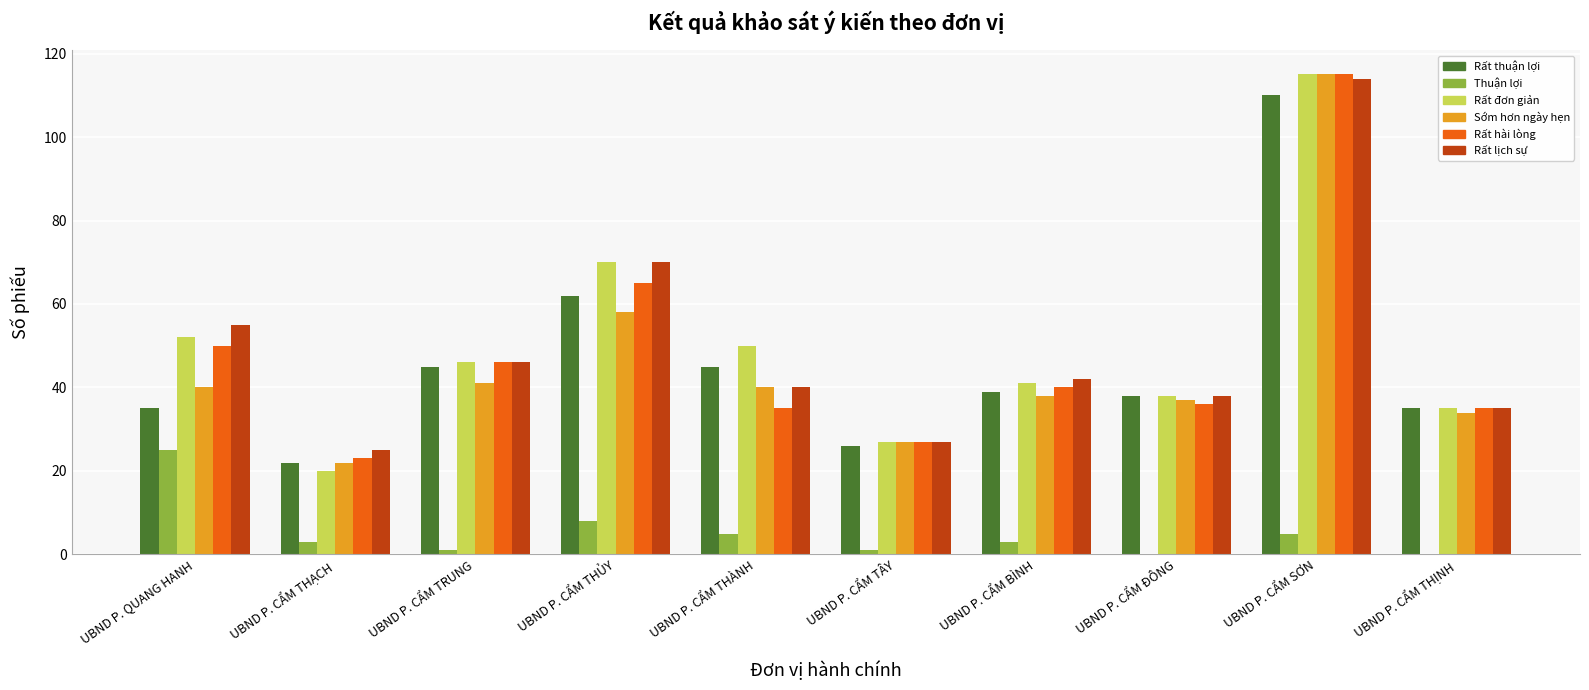

Which series changed the most between UBND P. CẨM THỦY and UBND P. CẨM BÌNH?

Rất đơn giản